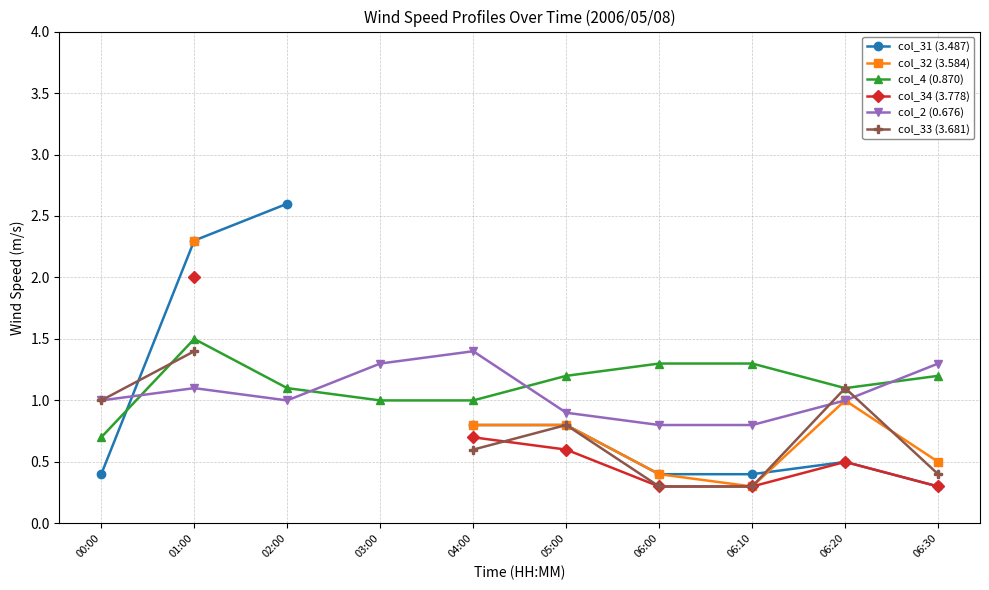

Between which two adjacent categories do col_4 (0.870) and col_2 (0.676) first intersect?

00:00 and 01:00